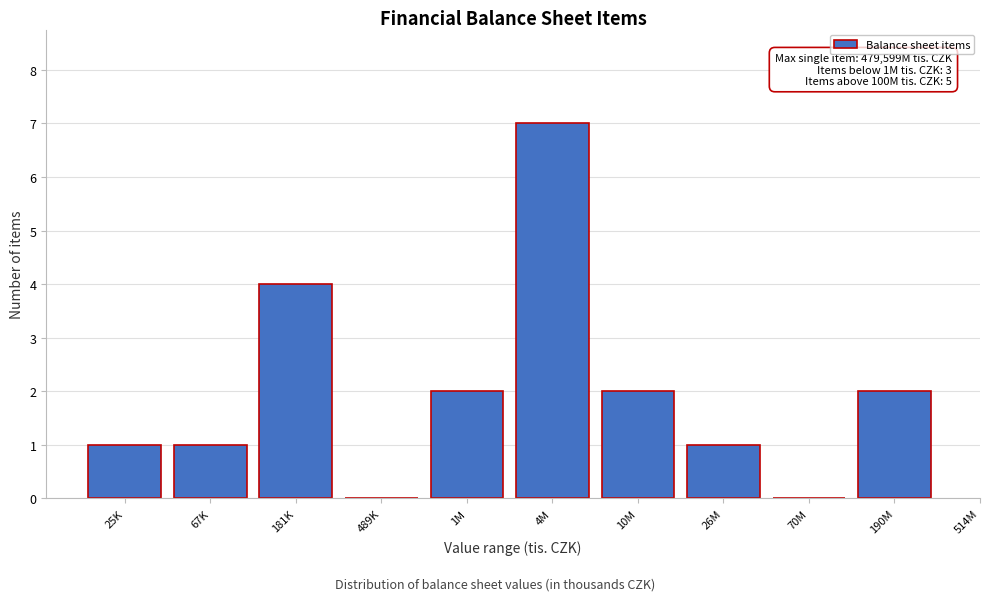

Reading right to left, list all the values displayed in this chart.

190M=2	70M=0	26M=1	10M=2	4M=7	1M=2	489K=0	181K=4	67K=1	25K=1